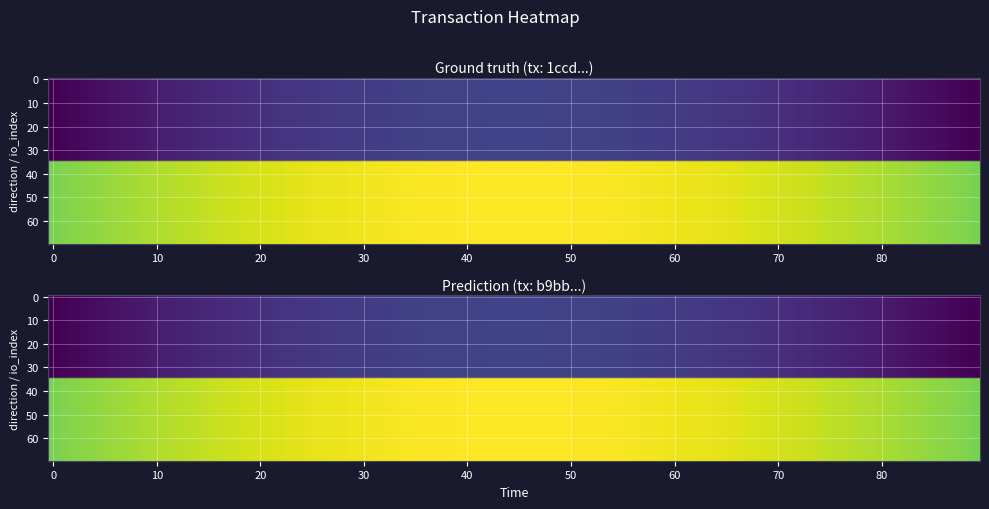

List the series in order of their peak value, highest first.

1ccd42773f03f9eea268feecdc2ea011c7a2150, b9bb7721f3c34eb21acd872893ef42e4d47efc5